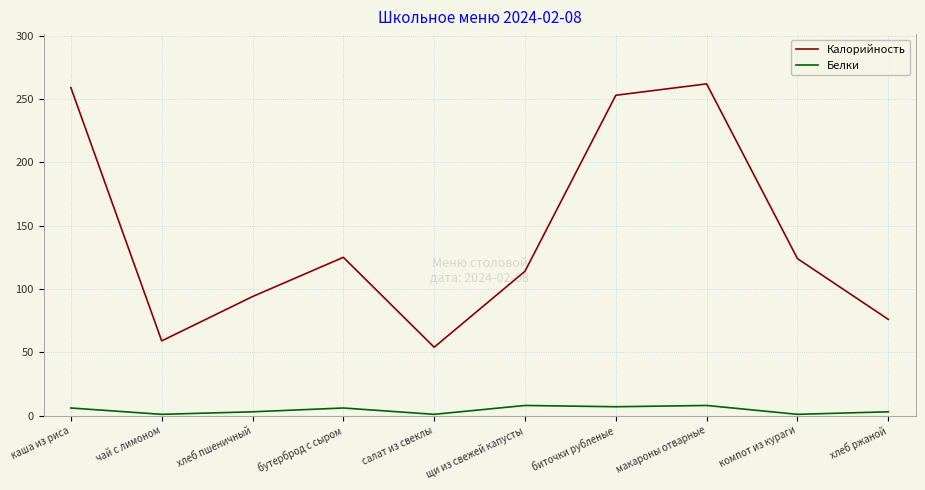

Is it true that Белки equals 3 at хлеб пшеничный?

True